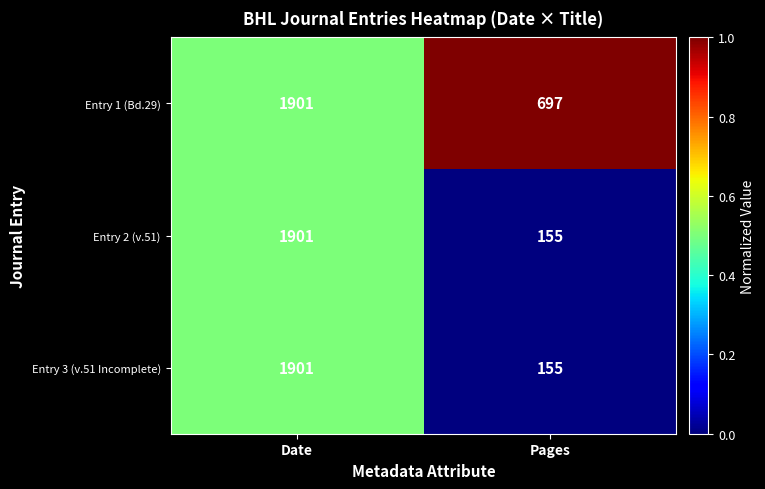

What is the total value across all series at Pages?

1007